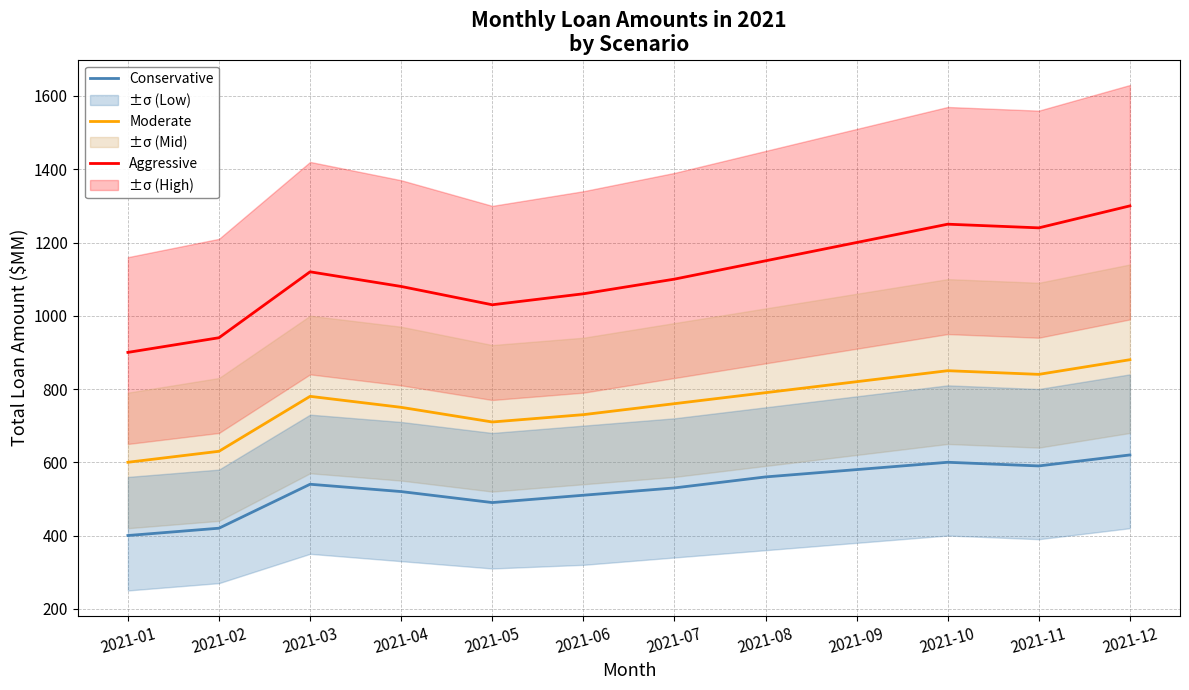

Between 2021-05 and 2021-09, which series saw the biggest shift?

Aggressive